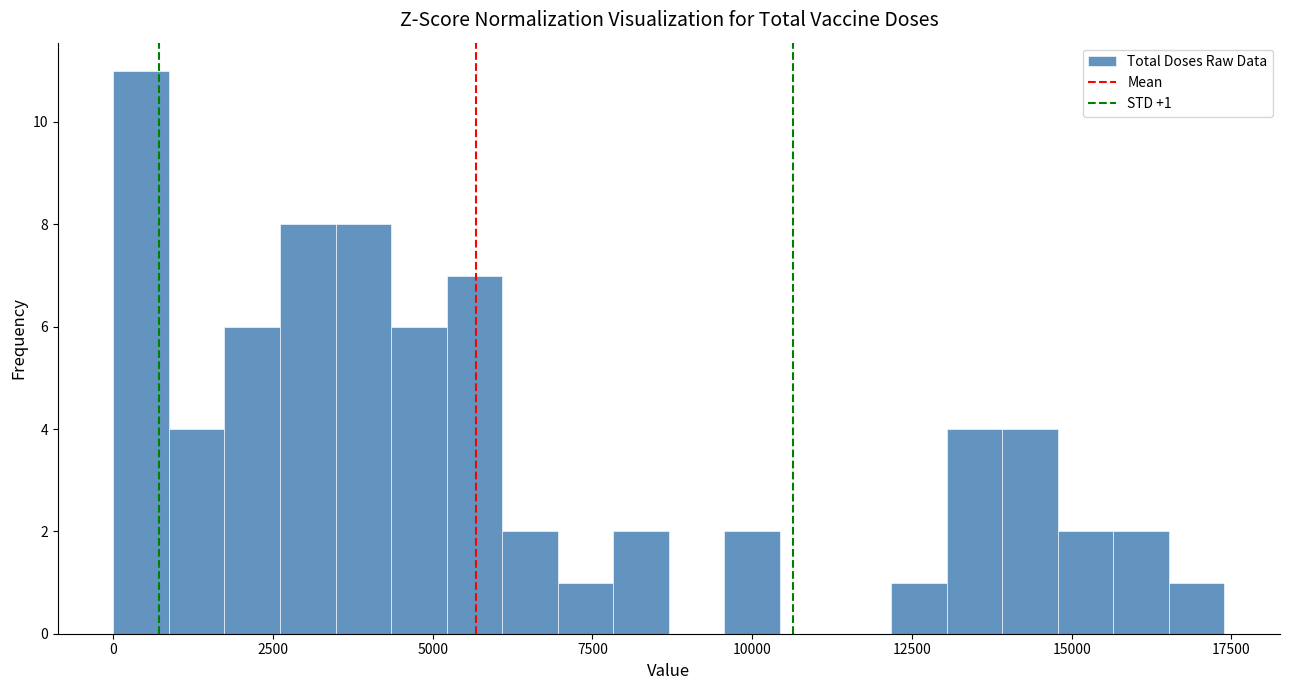

Read against the x-axis, roughly where is the centre of the tallest bar?

500